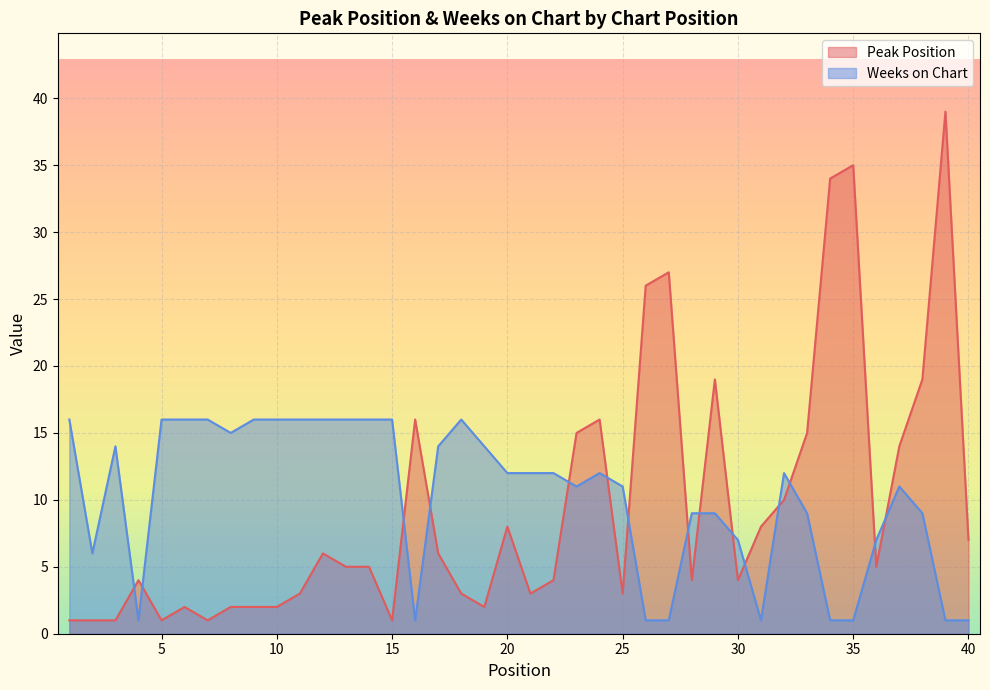

Rank the categories by Peak Position value from lowest to highest.

1, 2, 3, 5, 7, 15, 6, 8, 9, 10, 19, 11, 18, 21, 25, 4, 22, 28, 30, 13, 14, 36, 12, 17, 40, 20, 31, 32, 37, 23, 33, 16, 24, 29, 38, 26, 27, 34, 35, 39